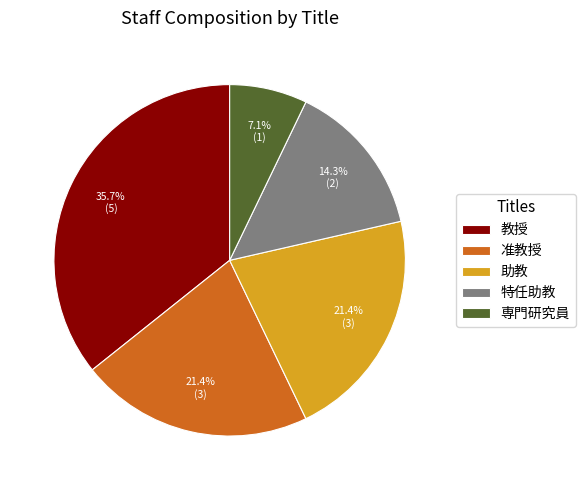

To the nearest percent, what portion does 助教 represent?

21%